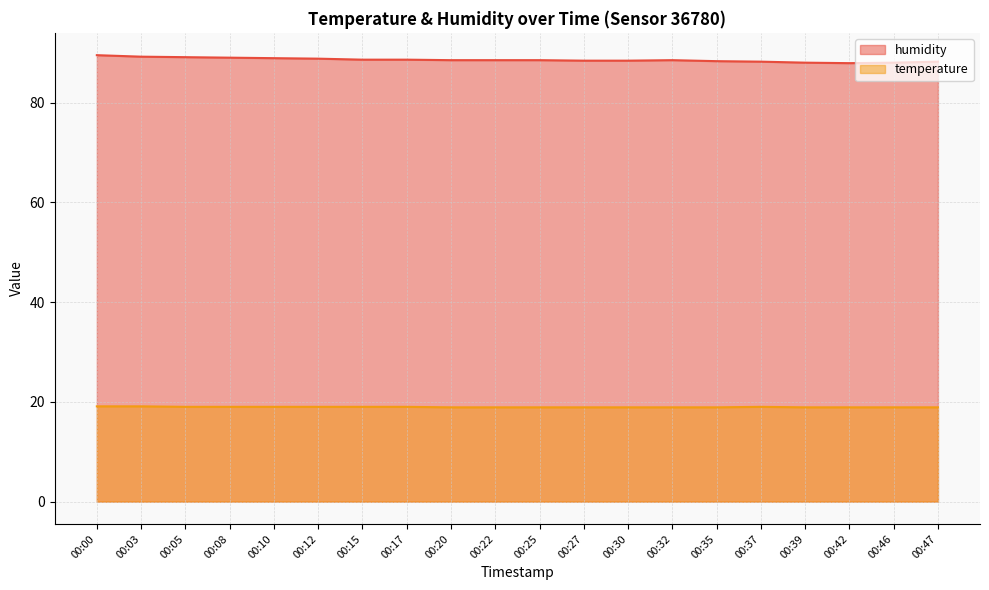

List the series in order of their overall mean, lowest first.

temperature, humidity